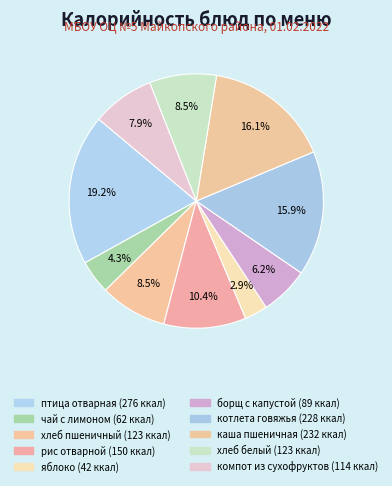

What is the smallest slice in the pie chart?

яблоко